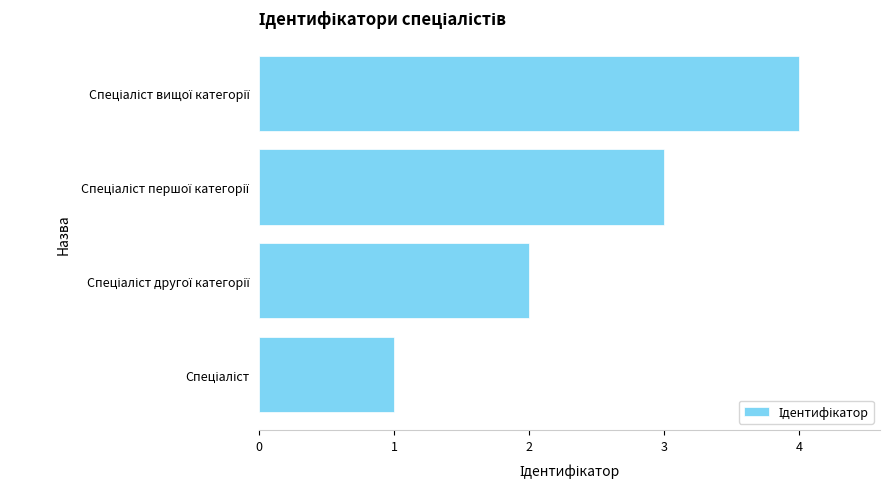

What is the greatest value displayed?

4